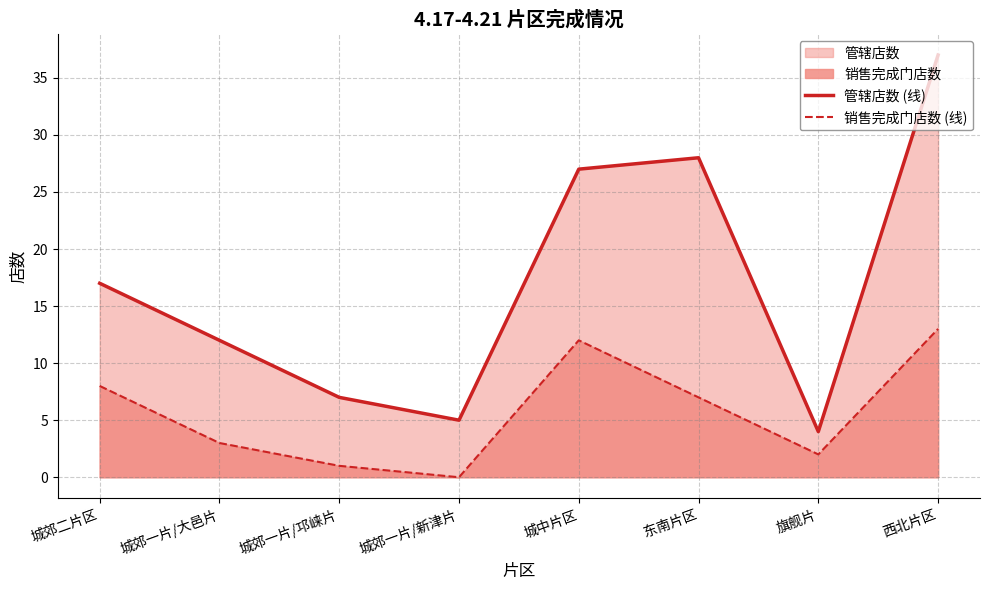

Reading left to right, extract all data points from this chart.

管辖店数 (线): 城郊二片区=17	城郊一片/大邑片=12	城郊一片/邛崃片=7	城郊一片/新津片=5	城中片区=27	东南片区=28	旗舰片=4	西北片区=37
销售完成门店数 (线): 城郊二片区=8	城郊一片/大邑片=3	城郊一片/邛崃片=1	城郊一片/新津片=0	城中片区=12	东南片区=7	旗舰片=2	西北片区=13